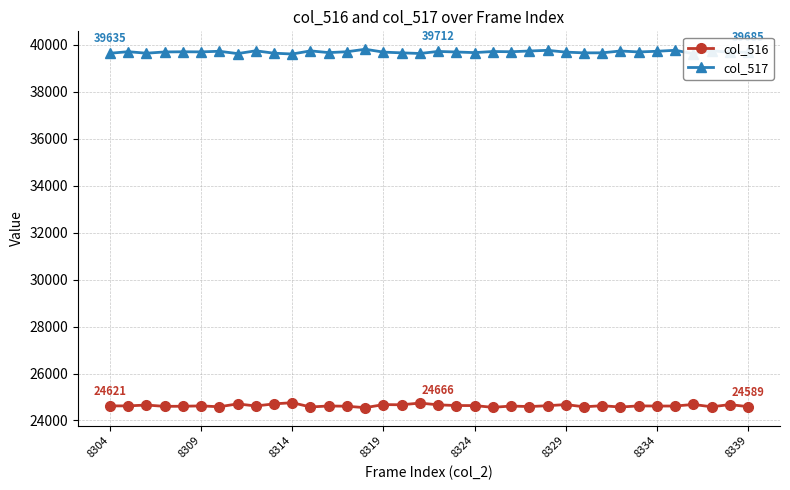

What is the minimum value shown in the chart?

24546